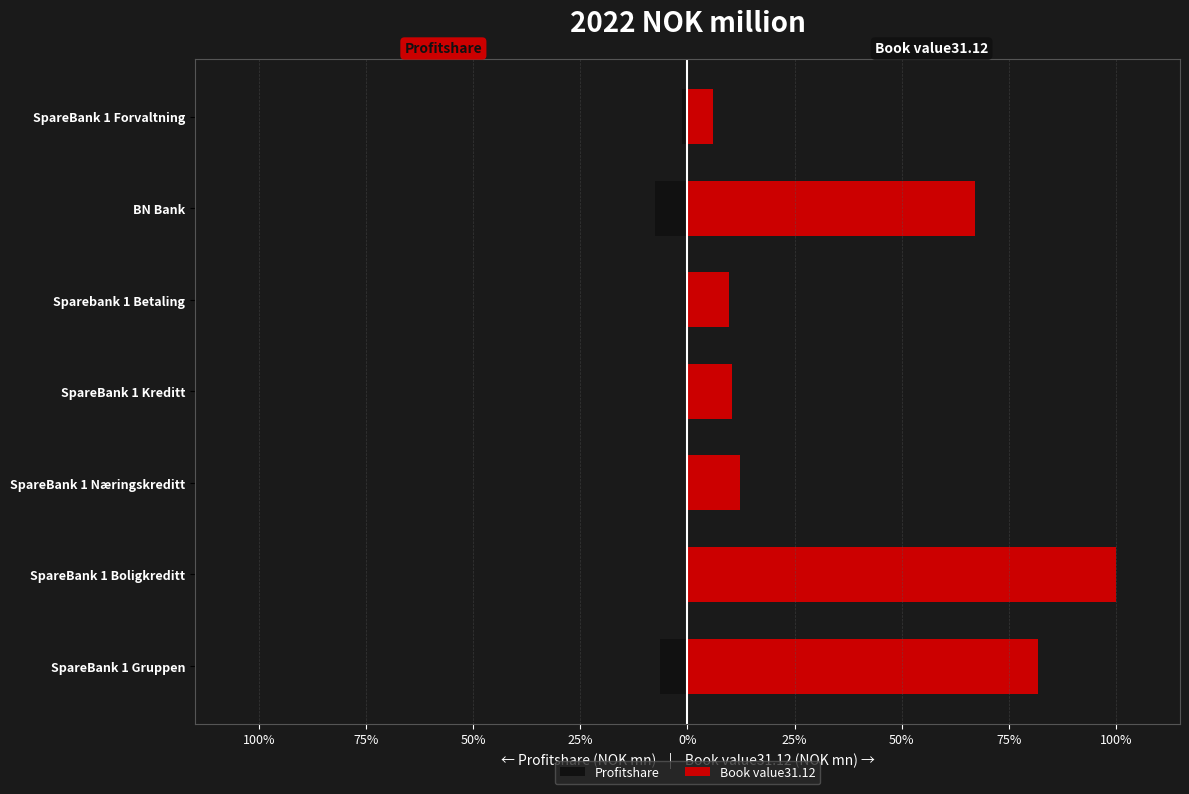

Reading left to right, what are all the values shown in this chart?

Profitshare: -6.5	-0.0	-0.1	-0.3	-0.5	-7.5	-1.2
Book value31.12: 81.9	100.0	12.4	10.5	9.6	67.2	6.0